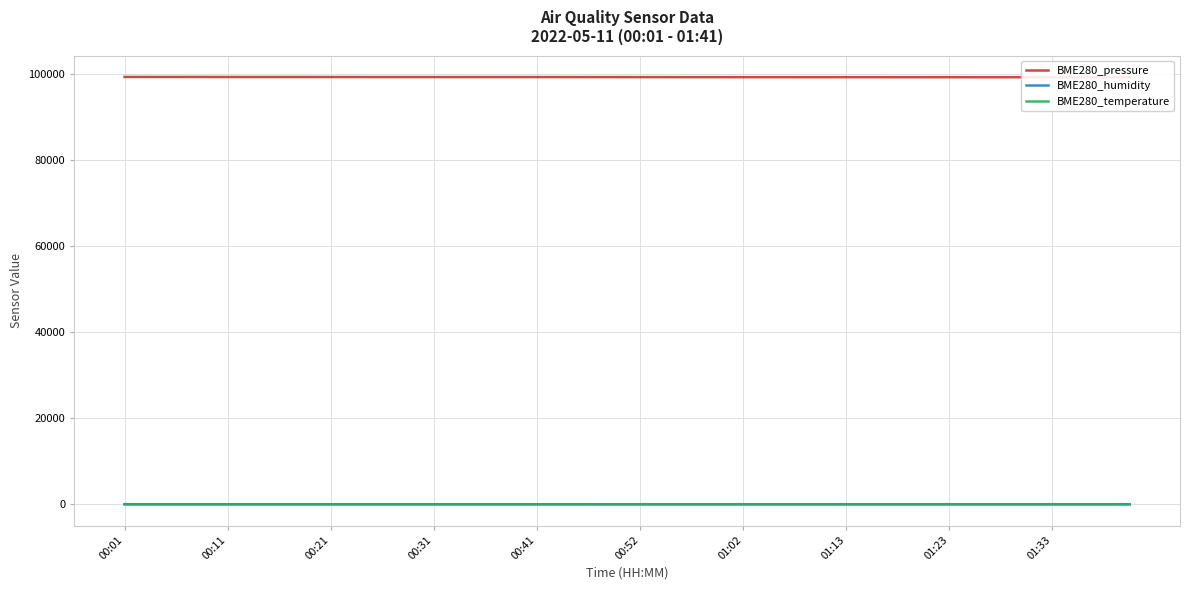

Does the chart display data point markers on the line(s)?

No